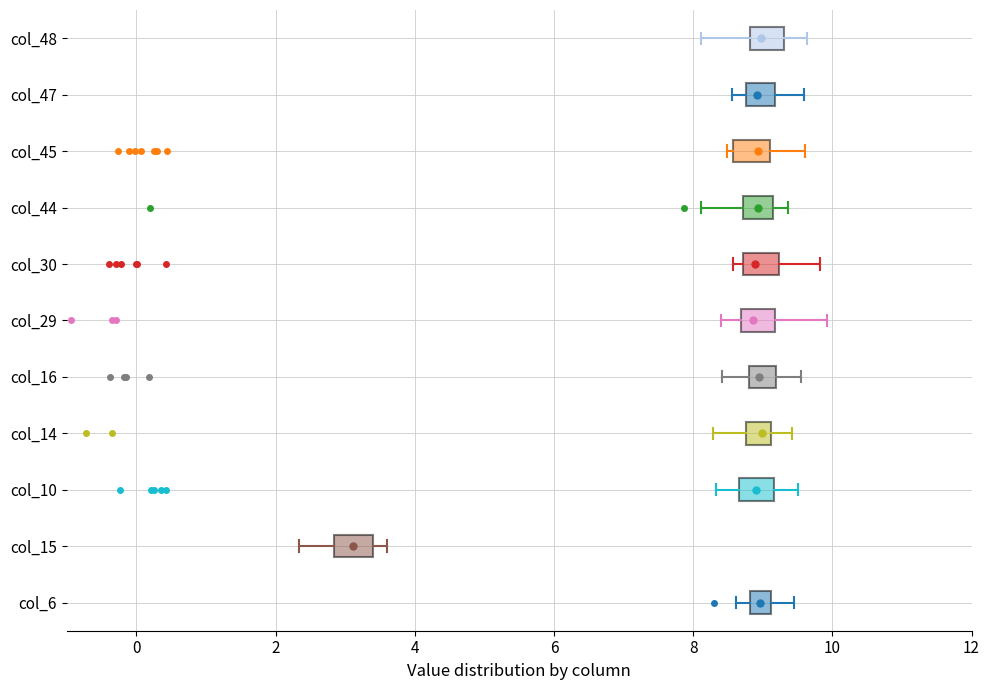

Where does the left whisker of the box for col_47 end on the x-axis? The values are not printed on the chart, so give them approximately, as read against the axis.

8.6